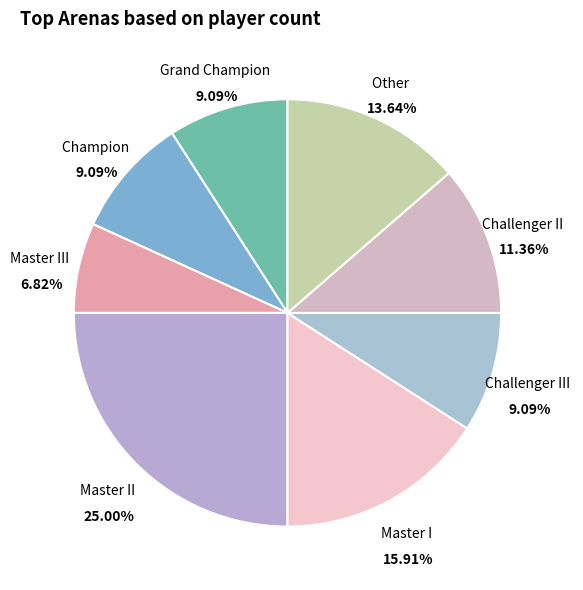

Is Challenger III the majority of the pie?

No